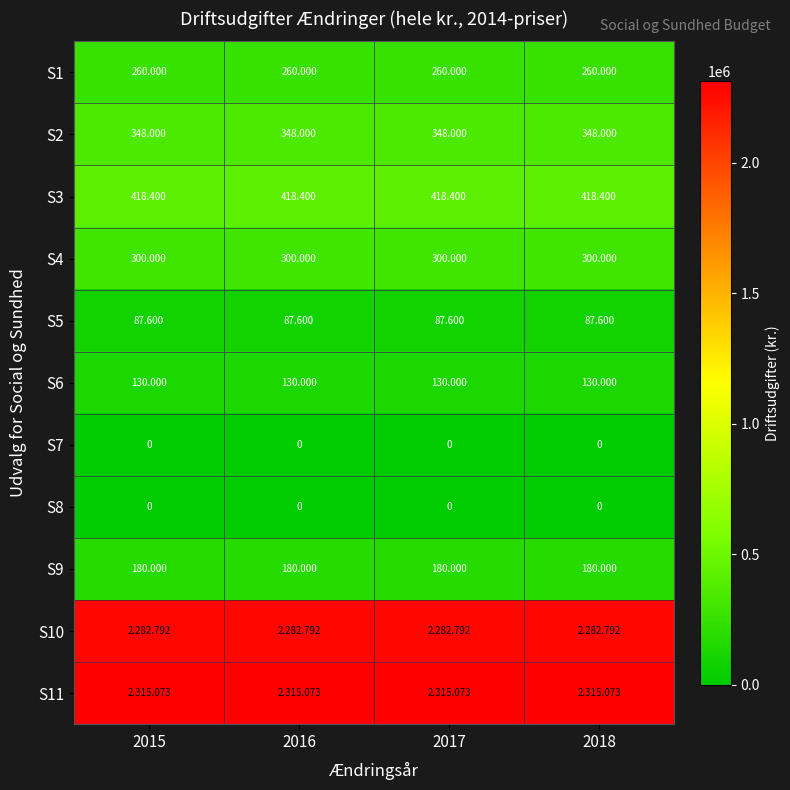

What is the maximum value shown in the chart?

2315073